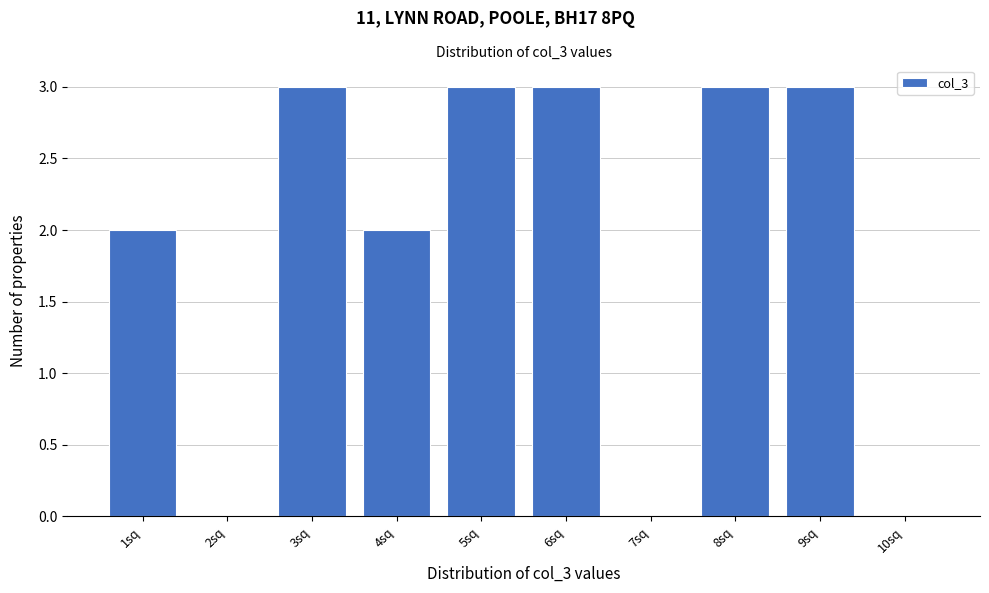

Reading right to left, extract all data points from this chart.

10sq=0	9sq=3	8sq=3	7sq=0	6sq=3	5sq=3	4sq=2	3sq=3	2sq=0	1sq=2